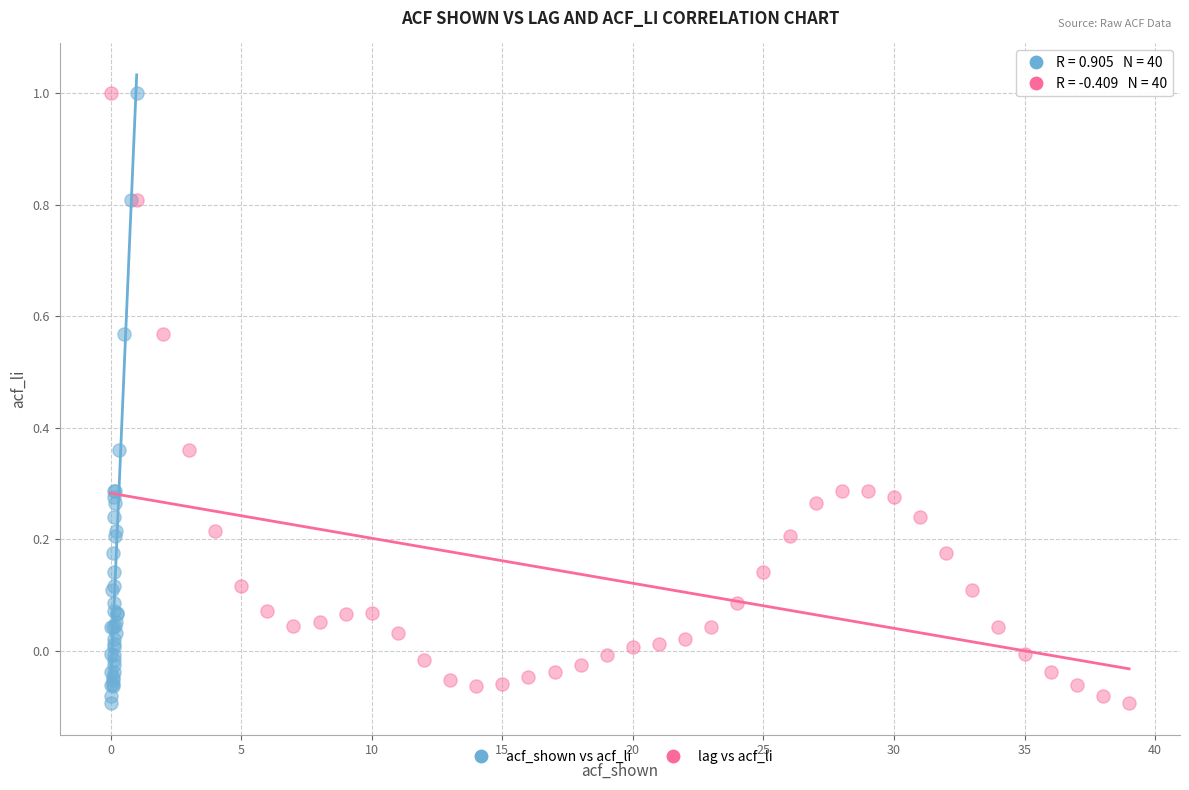

What are all the series names shown in the legend?

acf_shown vs acf_li, lag vs acf_li